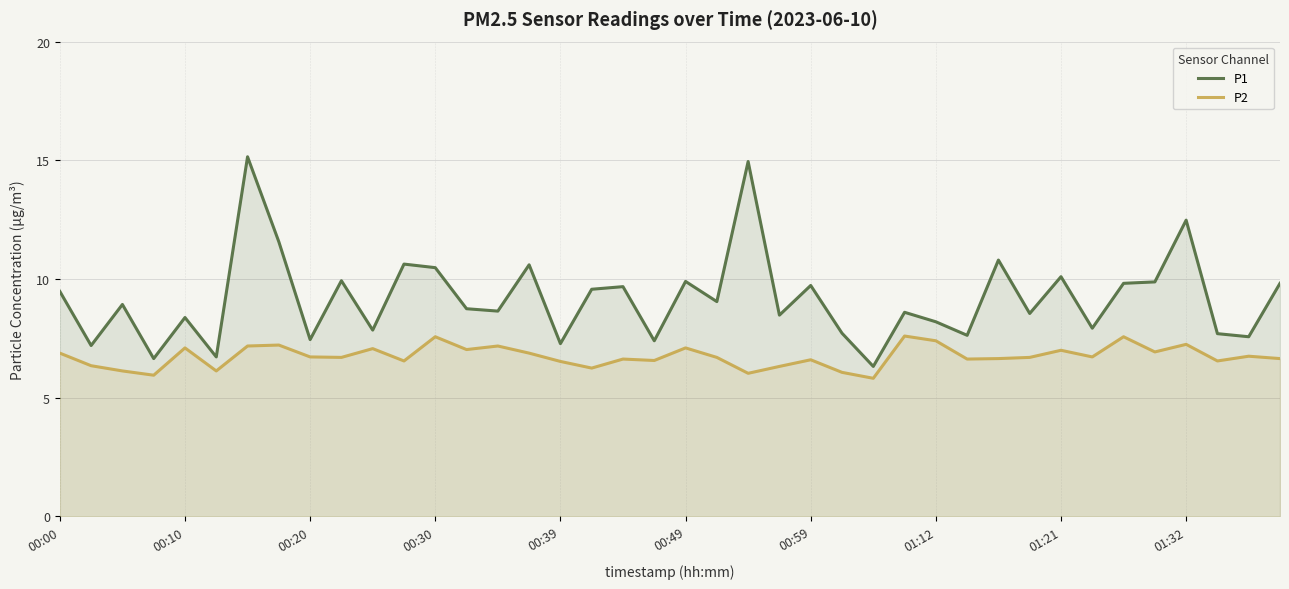

What is the minimum value shown in the chart?

5.8